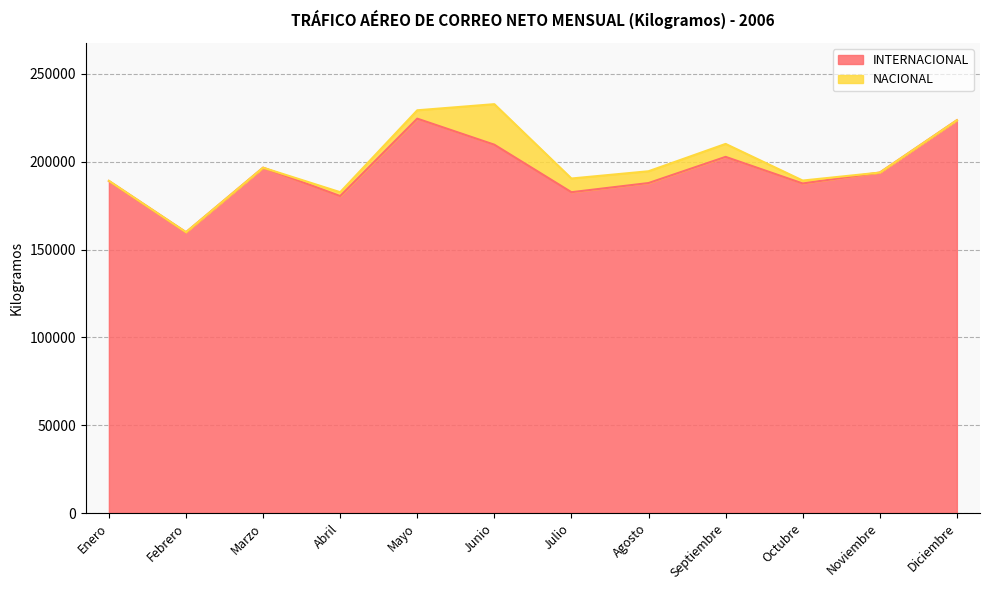

How many interior local peaks (higher than both neighbors) does the data have?

3